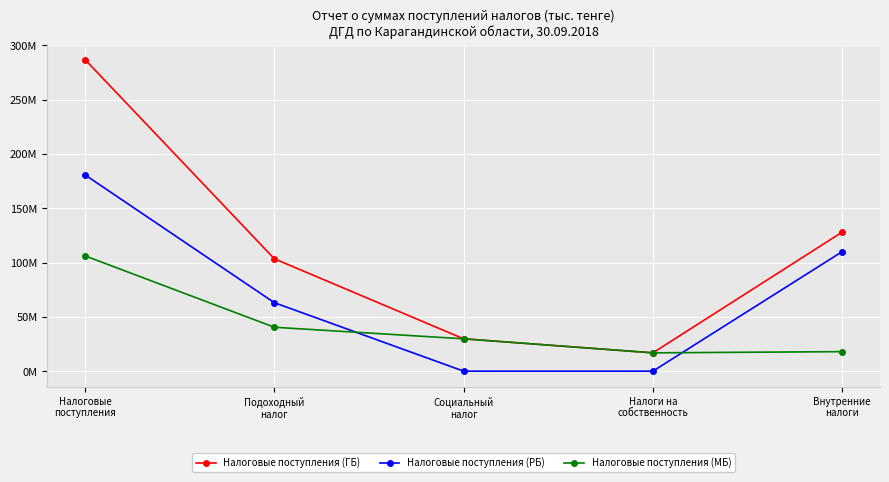

What position from the left is Социальный
налог?

3